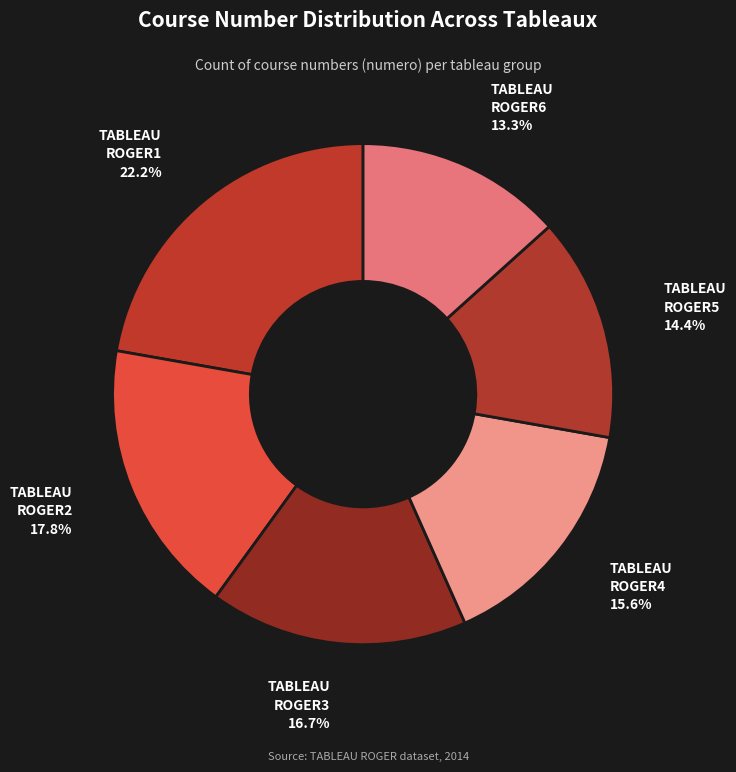

Is there any slice that represents more than half of the pie?

No